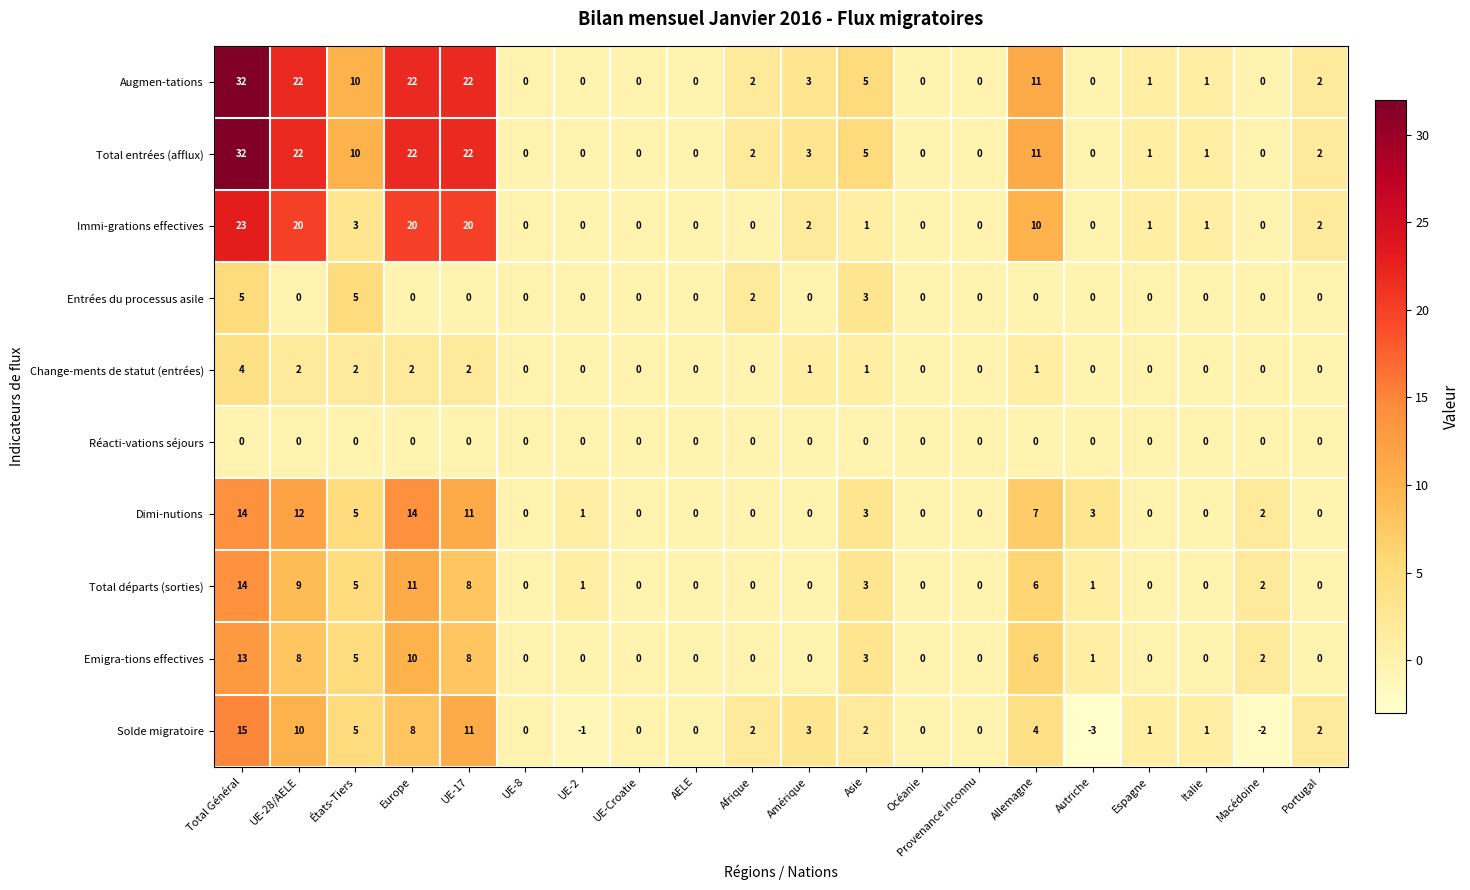

Is it true that Immi-grations effectives equals 9 at UE-28/AELE?

False